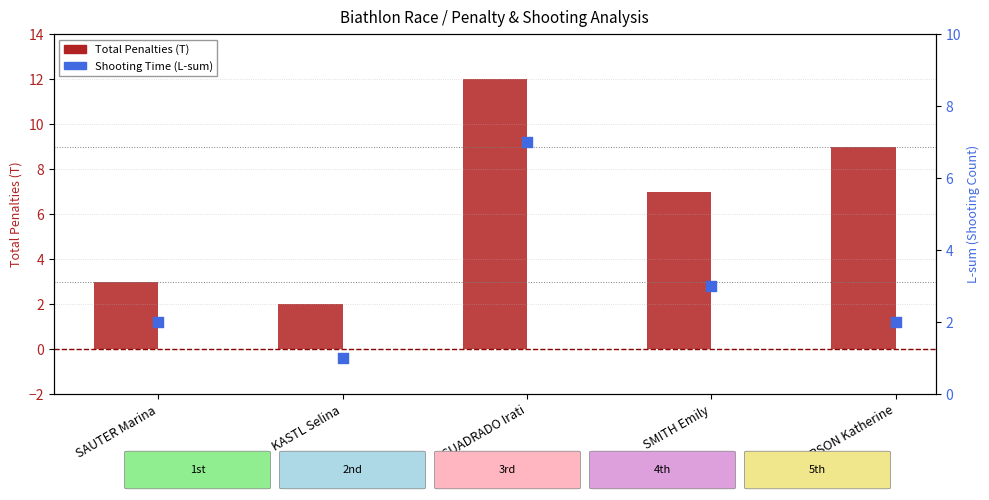

Which series has the largest total across all categories?

Total Penalties (T)